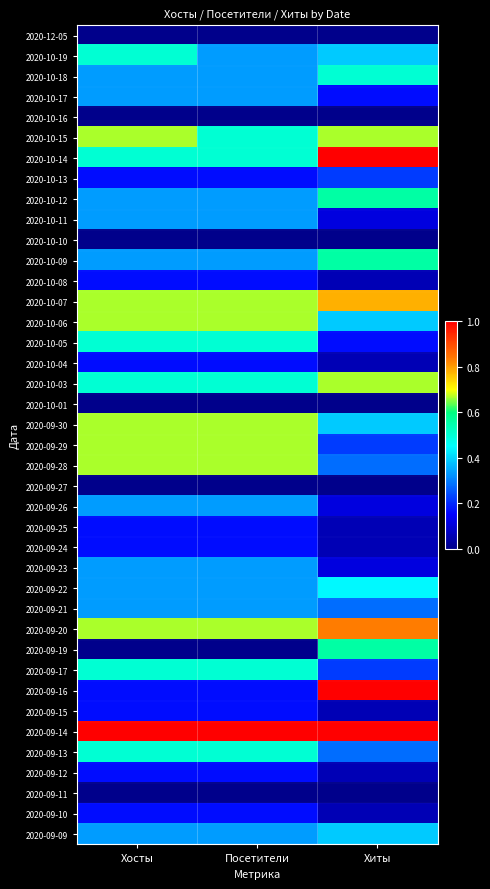

What is the greatest value displayed?

1.0